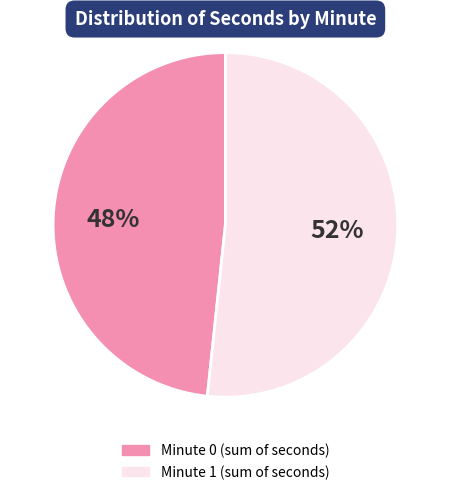

To the nearest percent, what is the average slice percentage?

50%